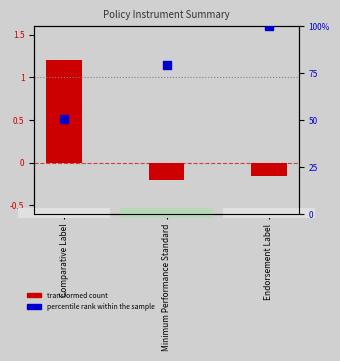

What are all the series names shown in the legend?

transformed count, percentile rank within the sample